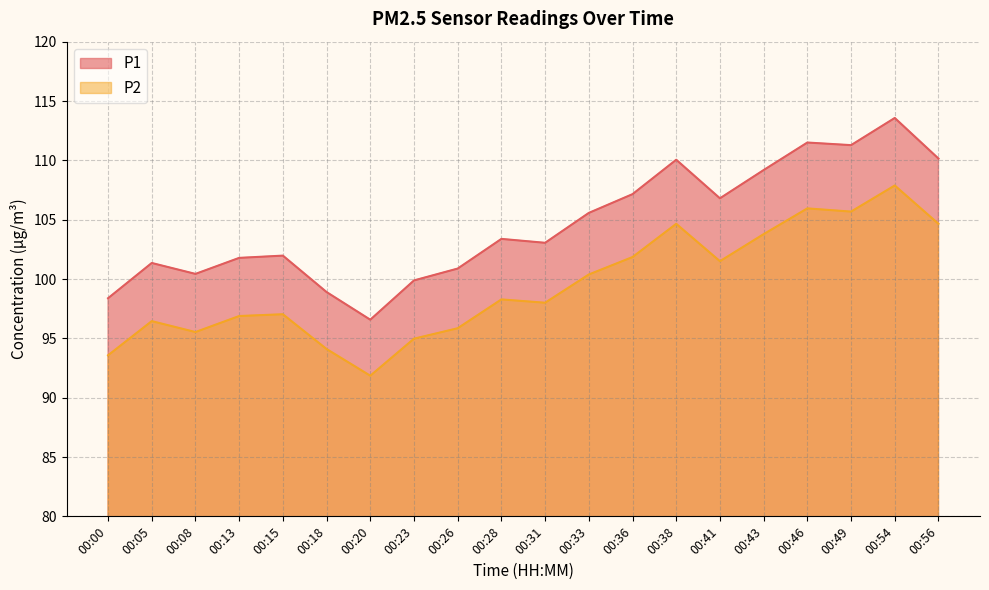

At which category is the sum across all series the highest?

00:54